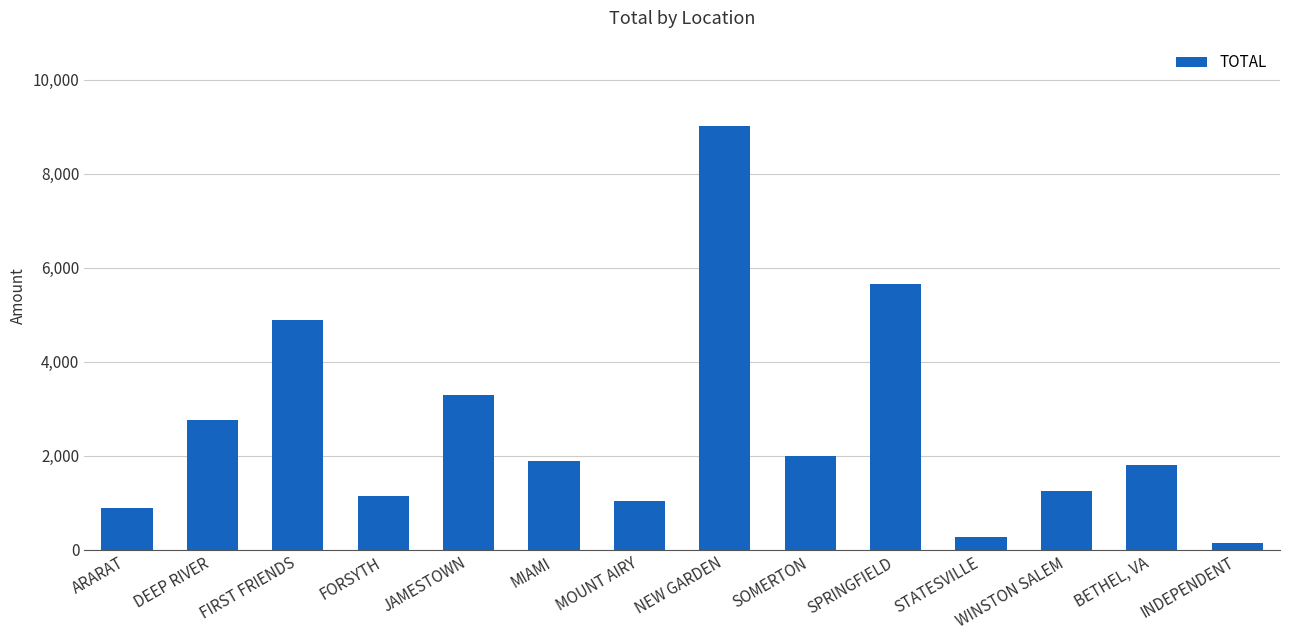

What is the greatest value displayed?

9025